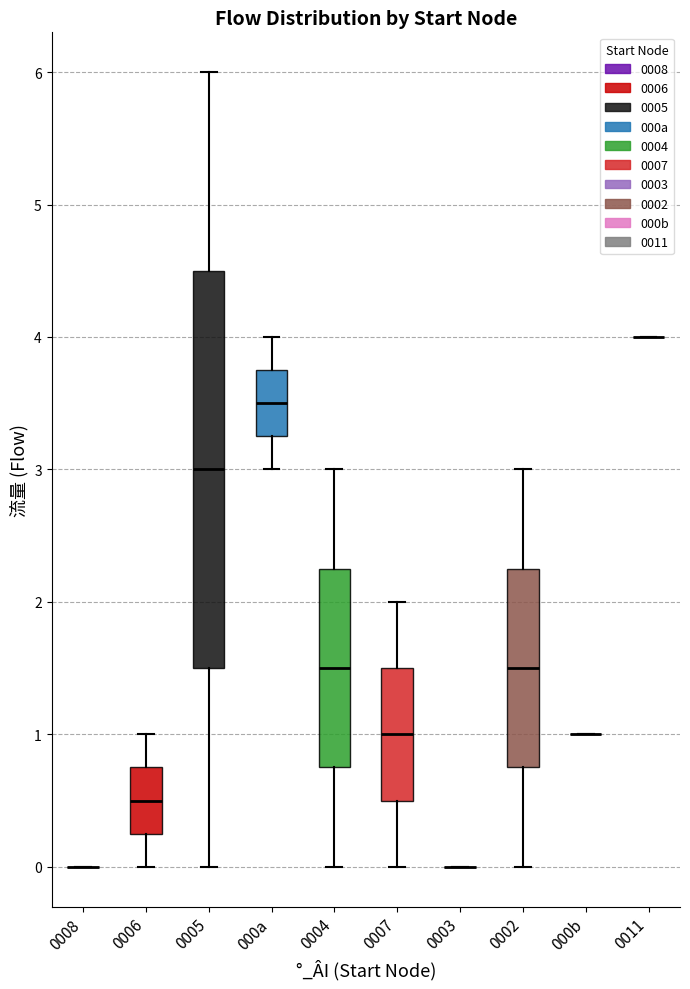

Comparing the boxes themselves (not the whiskers), which one is the tallest?

0005